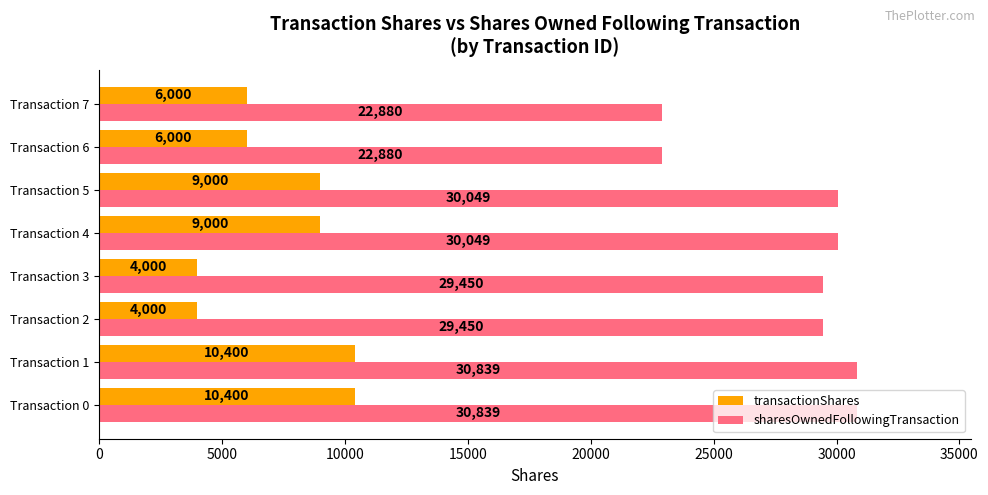

List the series in order of their overall mean, lowest first.

transactionShares, sharesOwnedFollowingTransaction